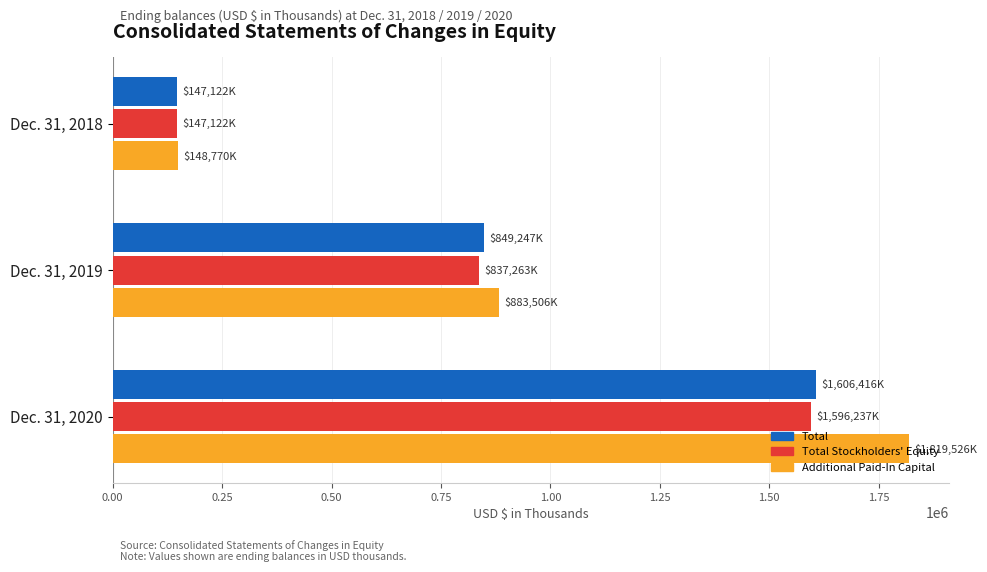

At which category is the sum across all series the highest?

Dec. 31, 2020